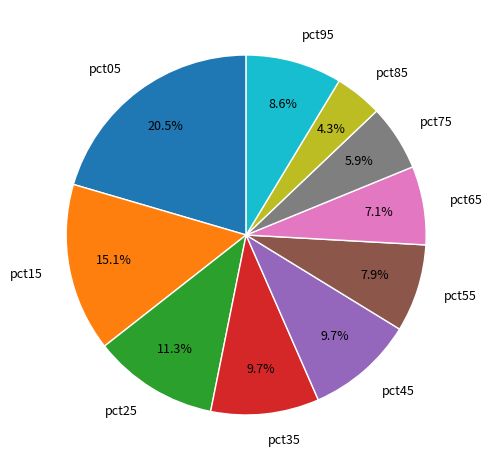

How many segments does this pie chart have?

10